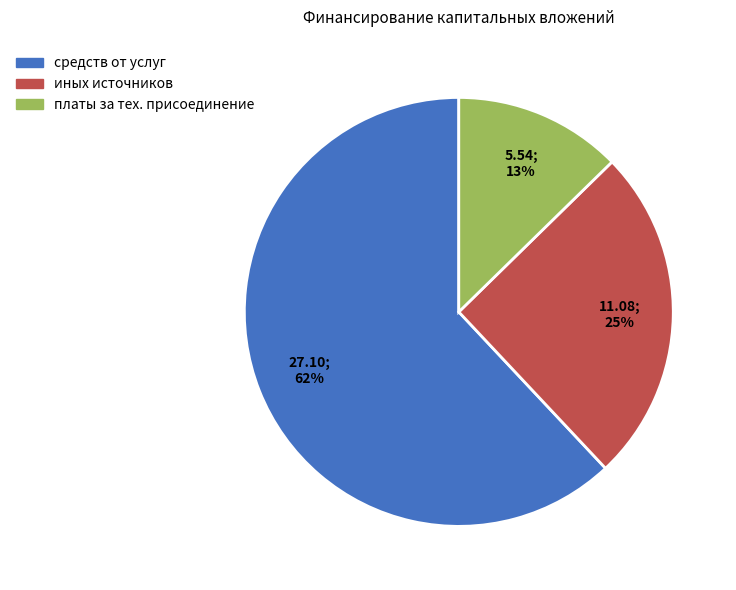

To the nearest percent, what is the average slice percentage?

33%